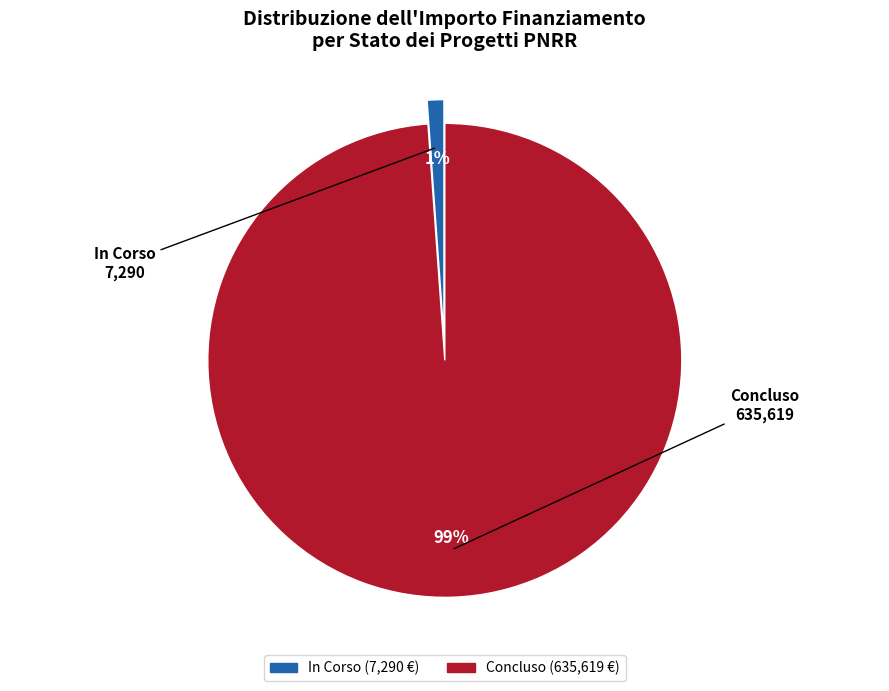

To the nearest percent, what is the difference between the In Corso and Concluso slice percentages?

98%